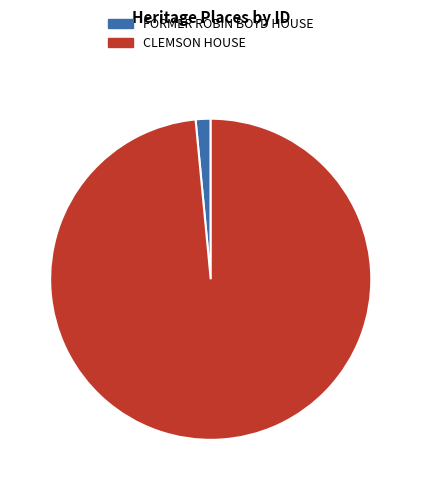

The 98% slice represents 87% of the pie. True or false?

False